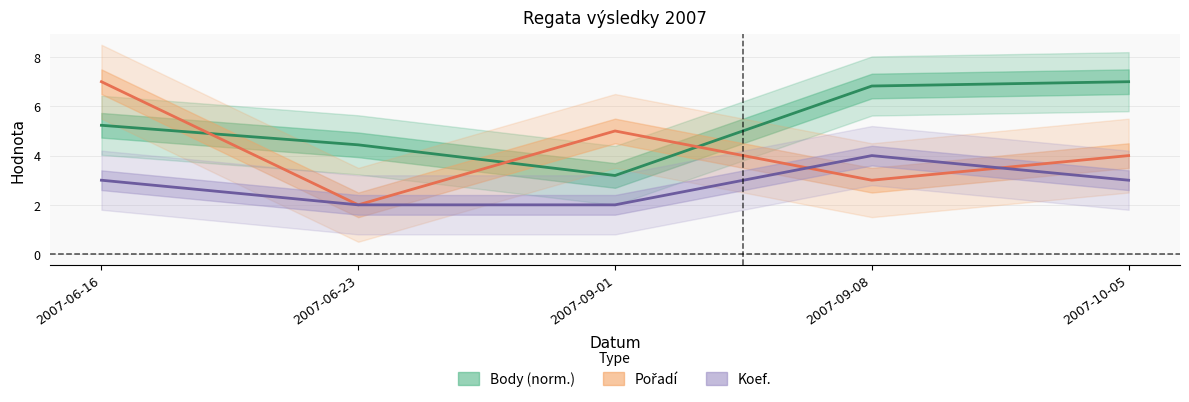

What is the sum of all Koef. values?

14.0